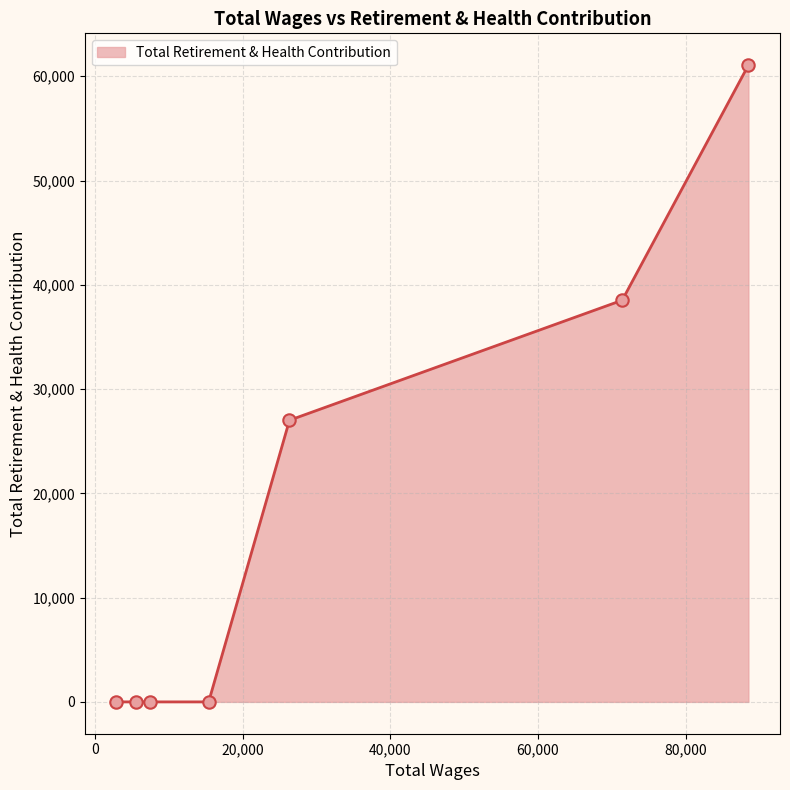

What is the difference between the maximum and second lowest values?

61065